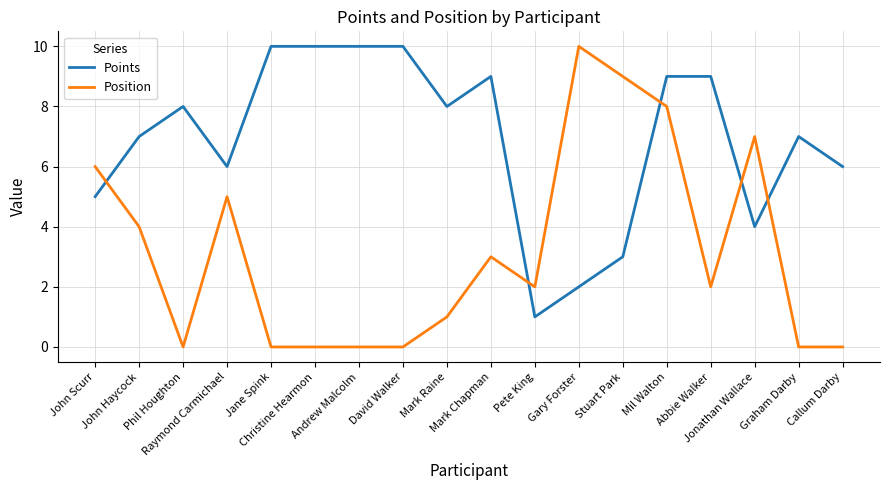

List the series in order of their overall mean, highest first.

Points, Position